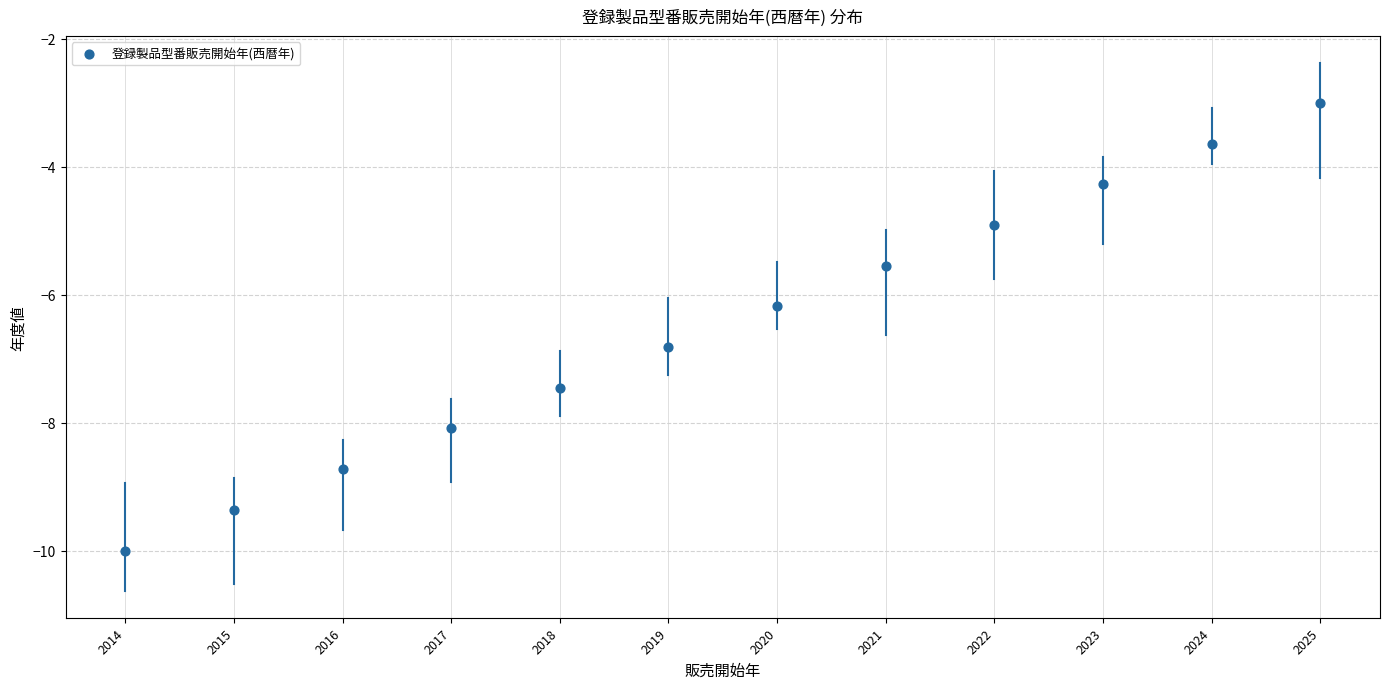

What Y value in the scatter plot is closest to -6?

-6.2